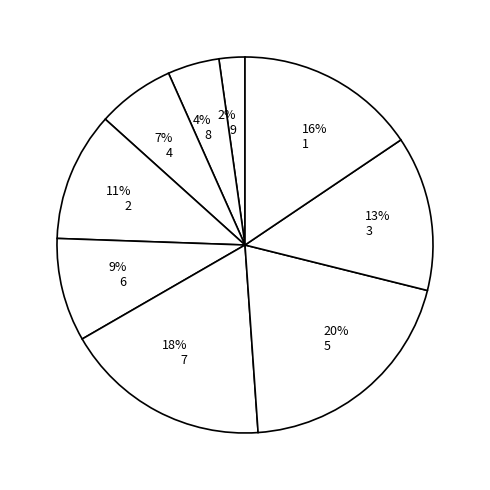

To the nearest percent, what is the average slice percentage?

11%